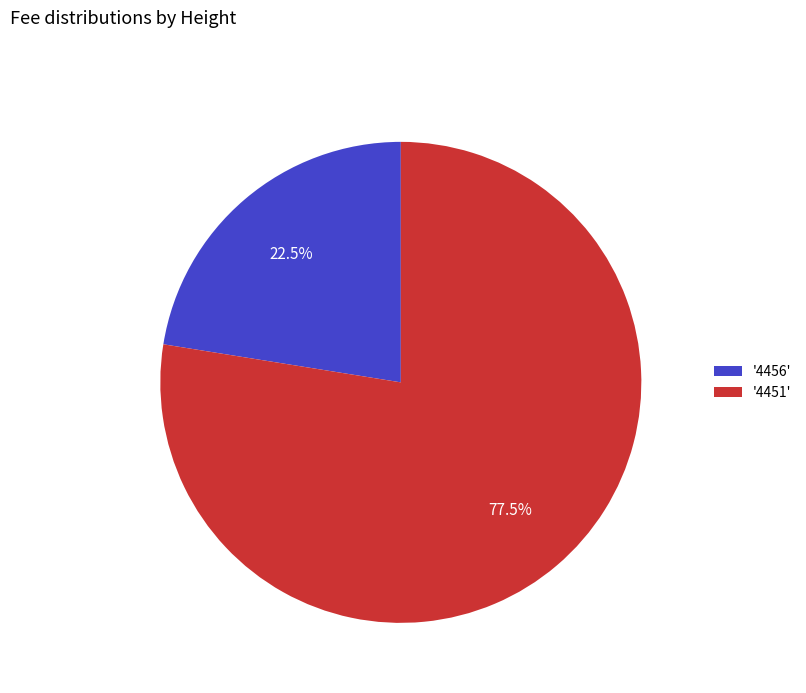

How many slices are in this pie chart?

2